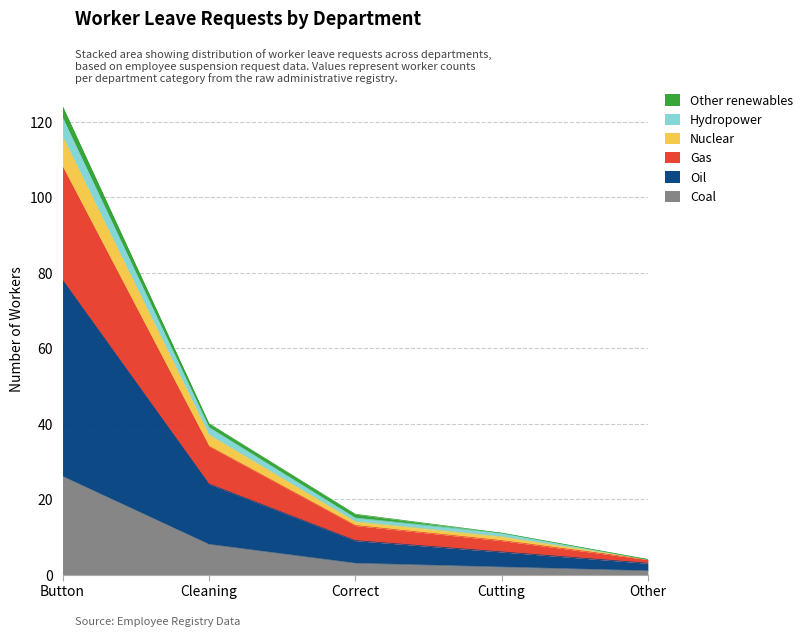

What is the total value across all series at Button?

124